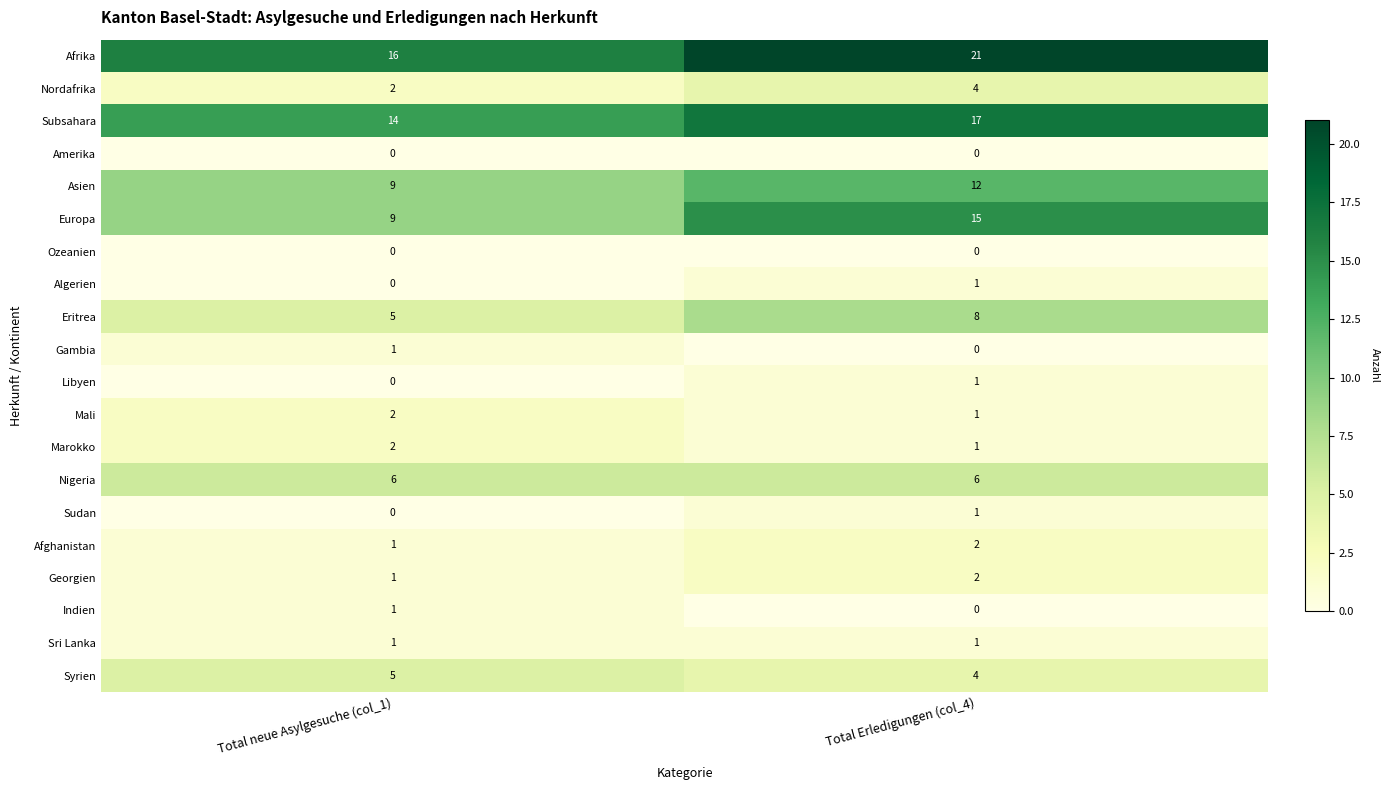

Where is Gambia nearest to the value 0?

Total Erledigungen (col_4)